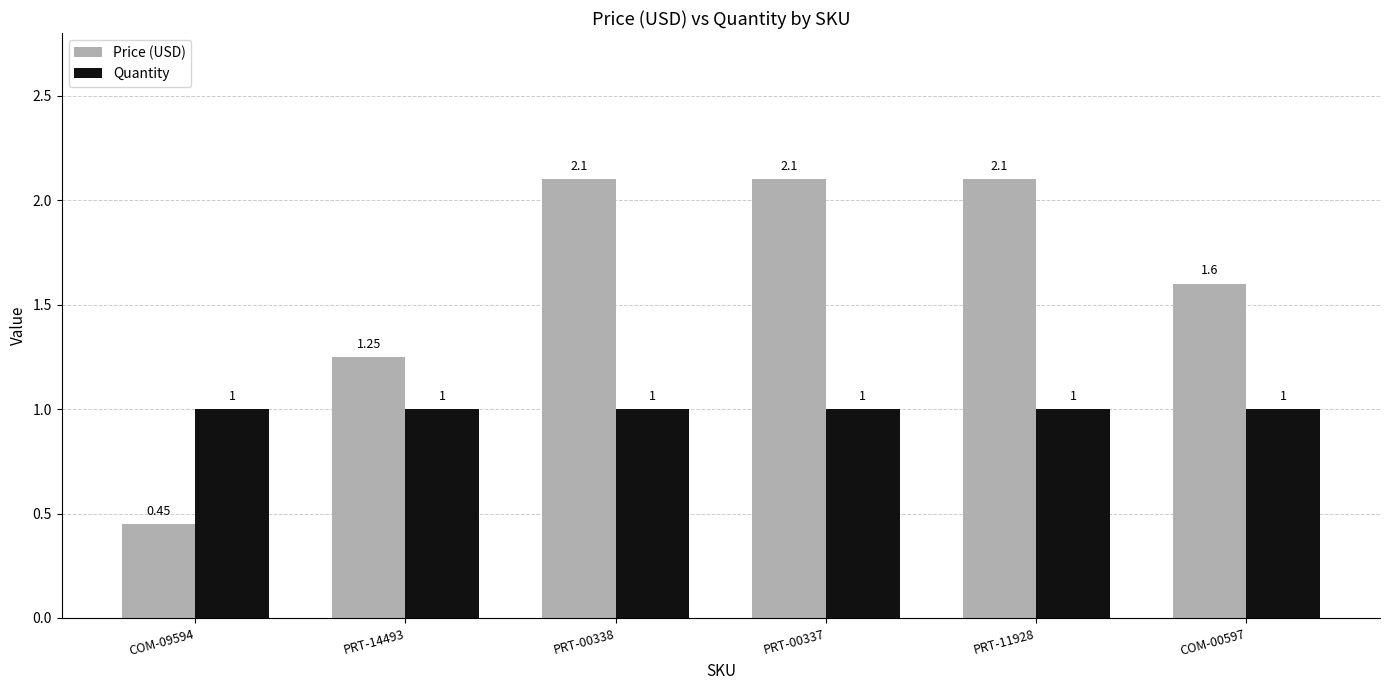

At how many categories does at least one series exceed 0?

6